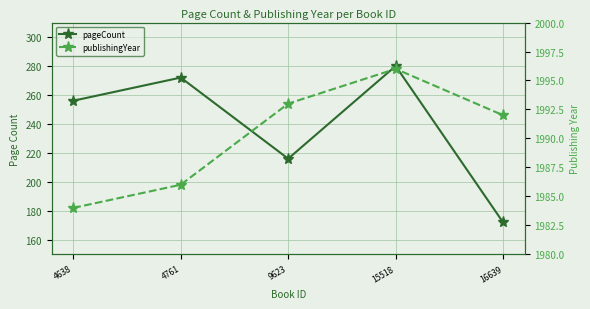

Does the chart have visible grid lines?

Yes